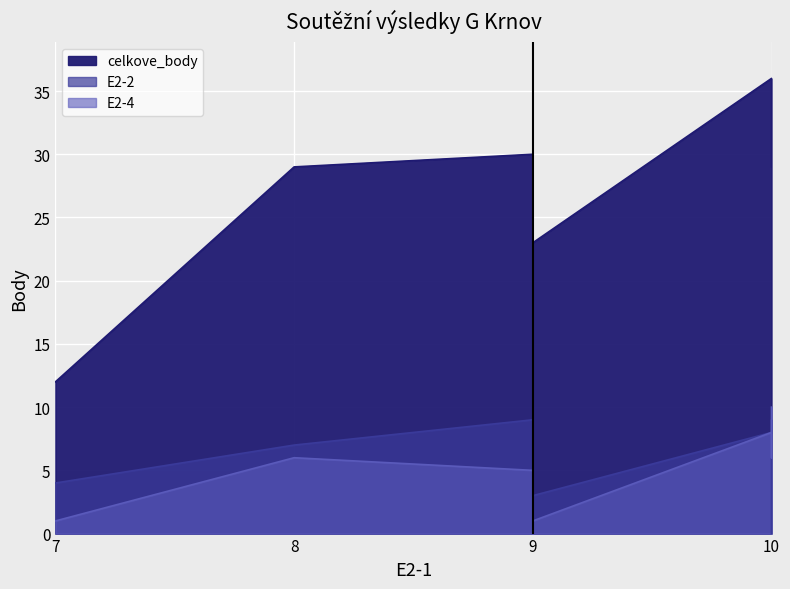

List the series in order of their peak value, lowest first.

E2-2, E2-4, celkove_body